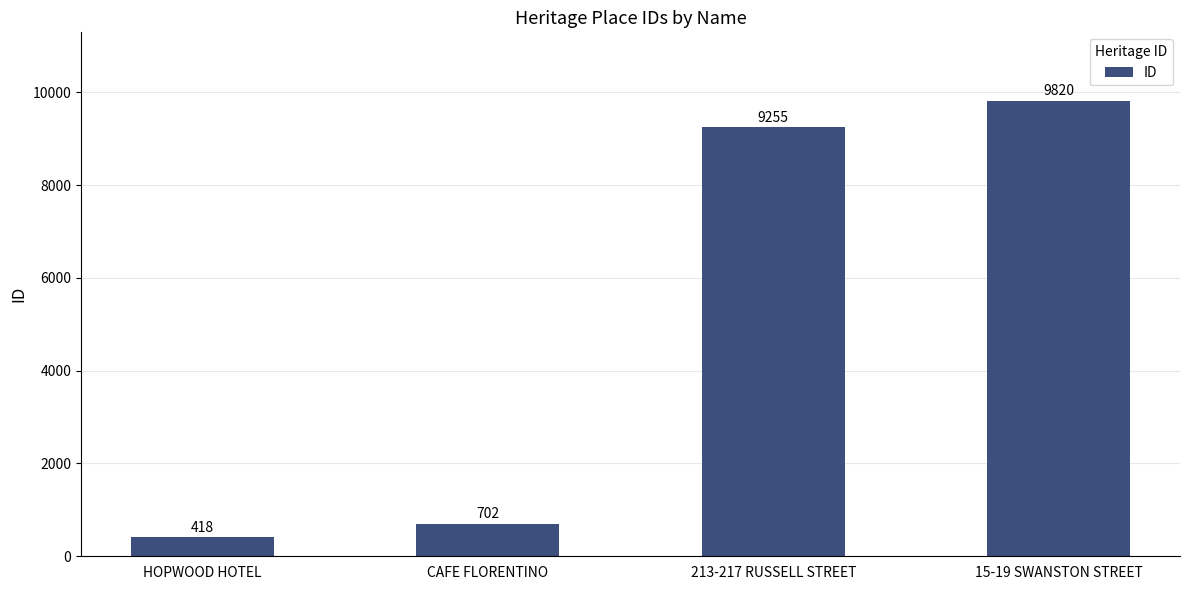

Reading left to right, list all the values displayed in this chart.

HOPWOOD HOTEL=418	CAFE FLORENTINO=702	213-217 RUSSELL STREET=9255	15-19 SWANSTON STREET=9820